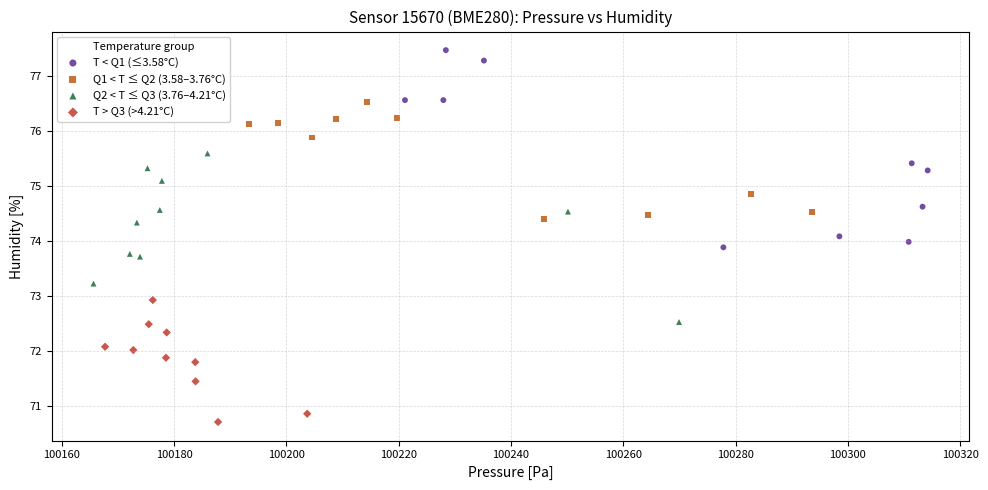

What are all the series names shown in the legend?

T < Q1 (≤3.58°C), Q1 < T ≤ Q2 (3.58–3.76°C), Q2 < T ≤ Q3 (3.76–4.21°C), T > Q3 (>4.21°C)